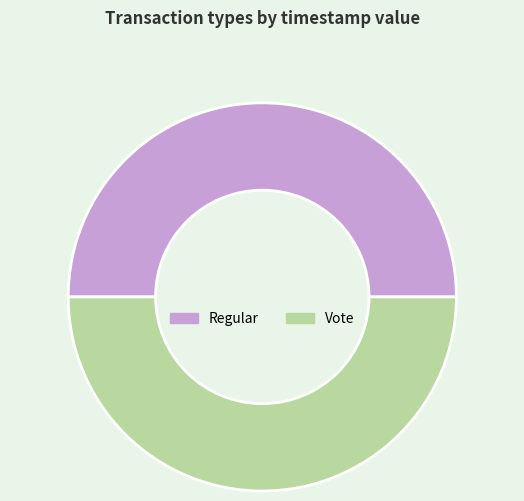

Combined, do Regular and Vote account for over 50%?

Yes